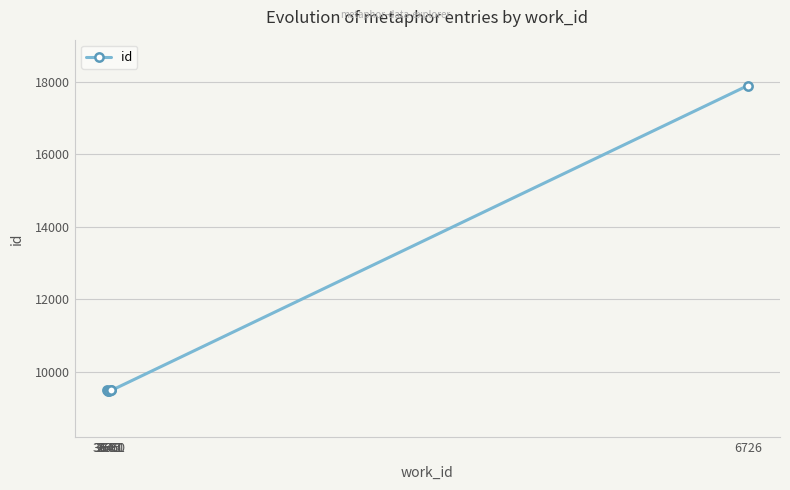

What is the minimum value shown in the chart?

9468.0